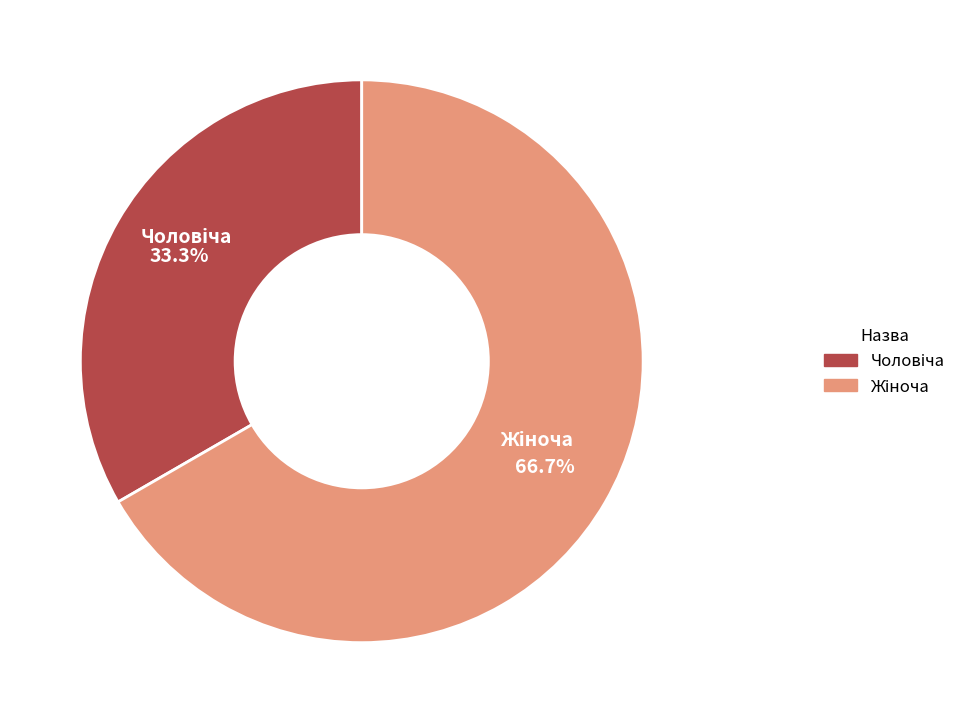

Does any single category account for the majority?

Yes